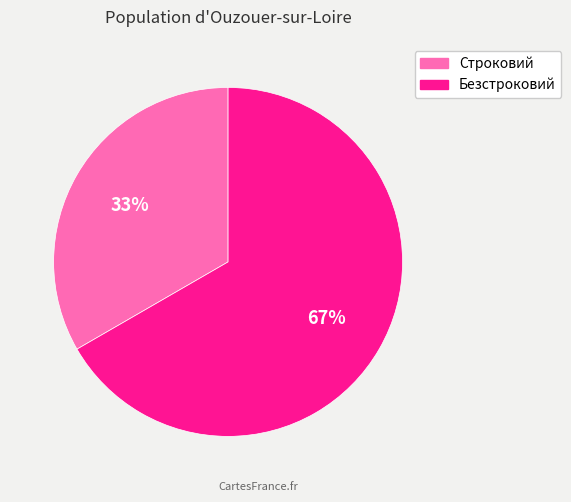

Is it true that Строковий is 33% of the pie?

True